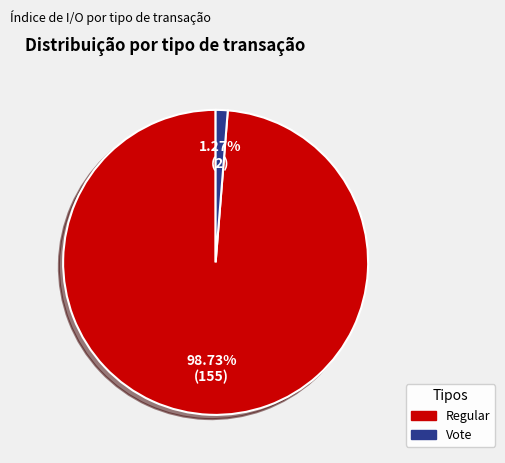

To the nearest percent, what is the combined percentage of Vote and Regular?

100%